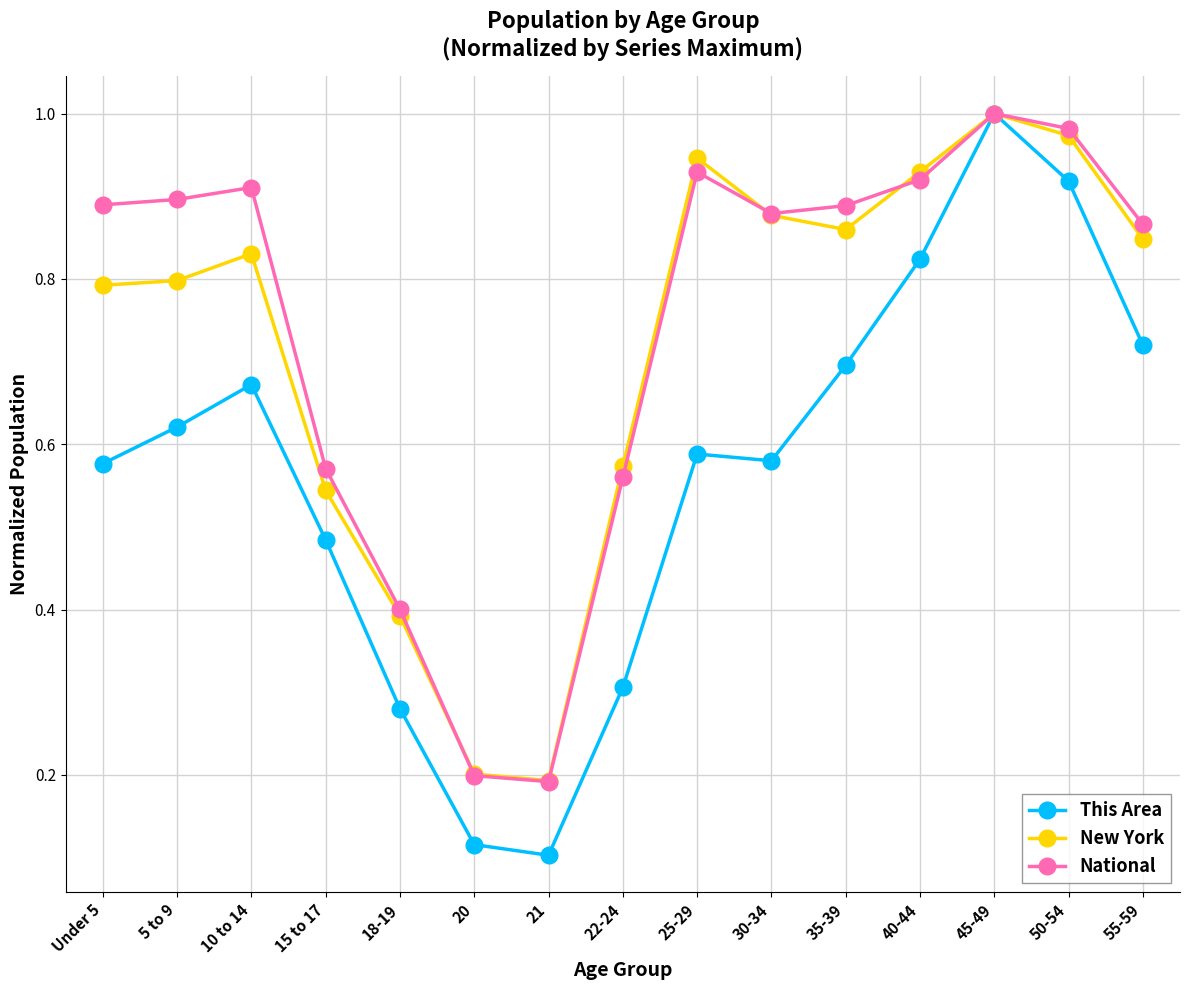

At which category is the sum across all series the highest?

45-49